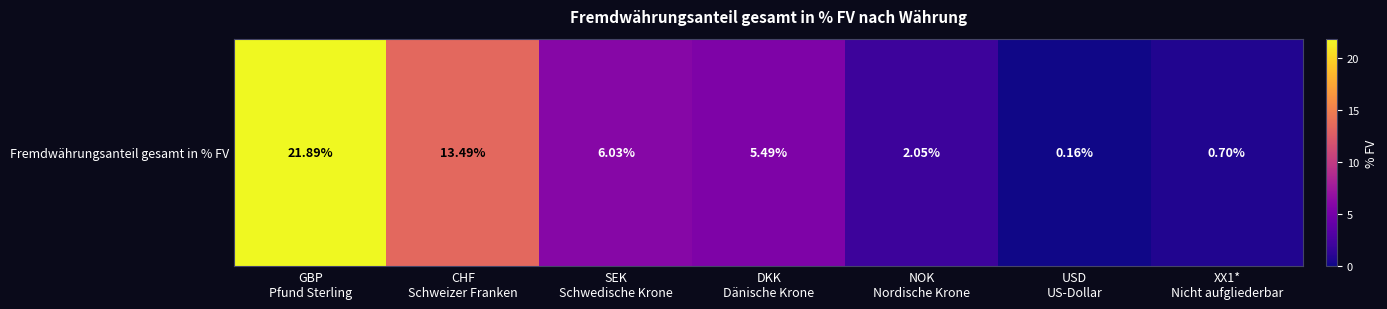

What is the greatest value displayed?

21.9